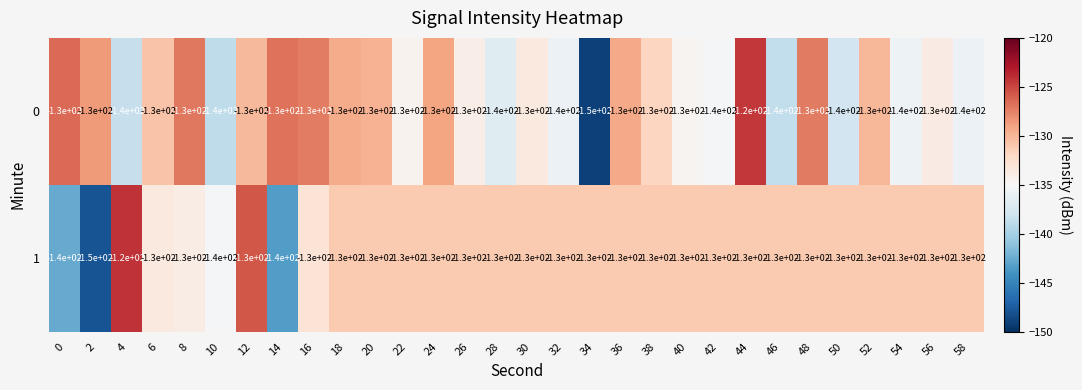

What is the minimum value shown in the chart?

-150